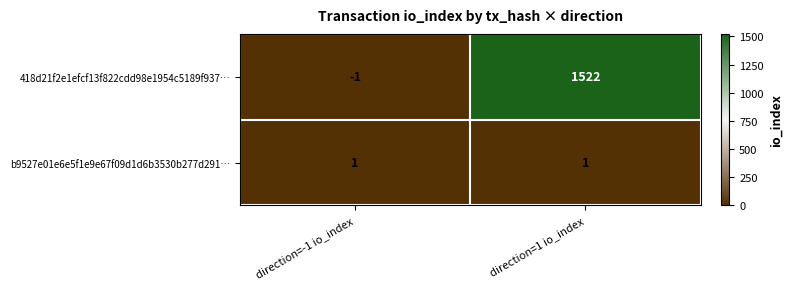

Which series has the largest range (max minus min)?

418d21f2e1efcf13f822cdd98e1954c5189f937…